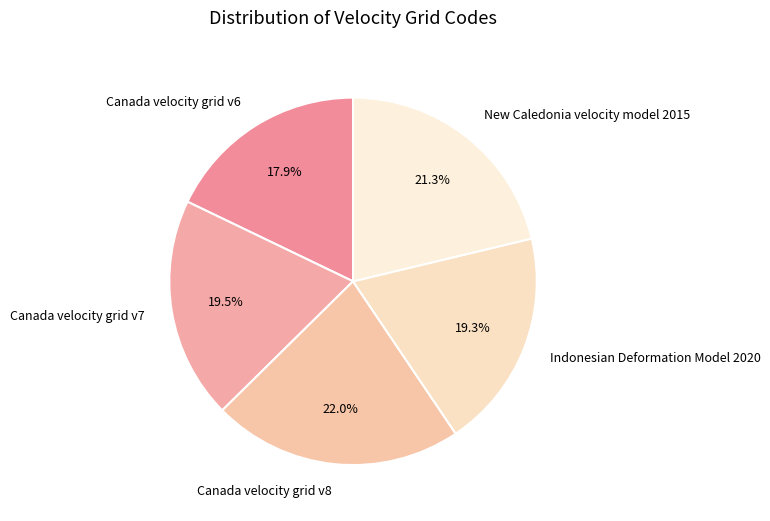

To the nearest percent, what is the difference between the largest and smallest slice percentages?

4%